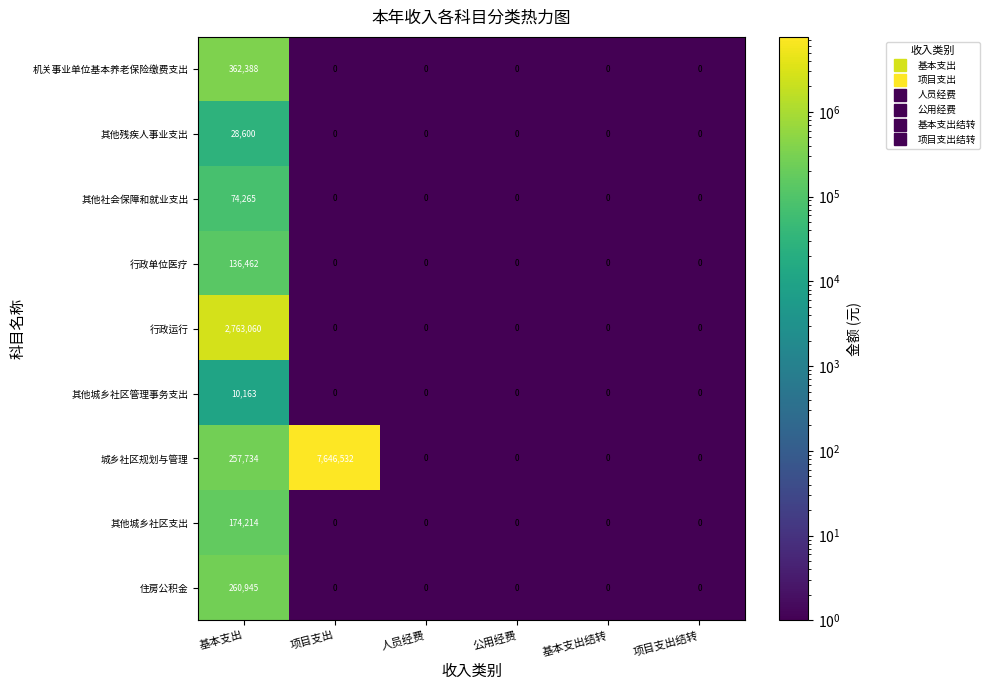

What is the total value across all series at 公用经费?

0